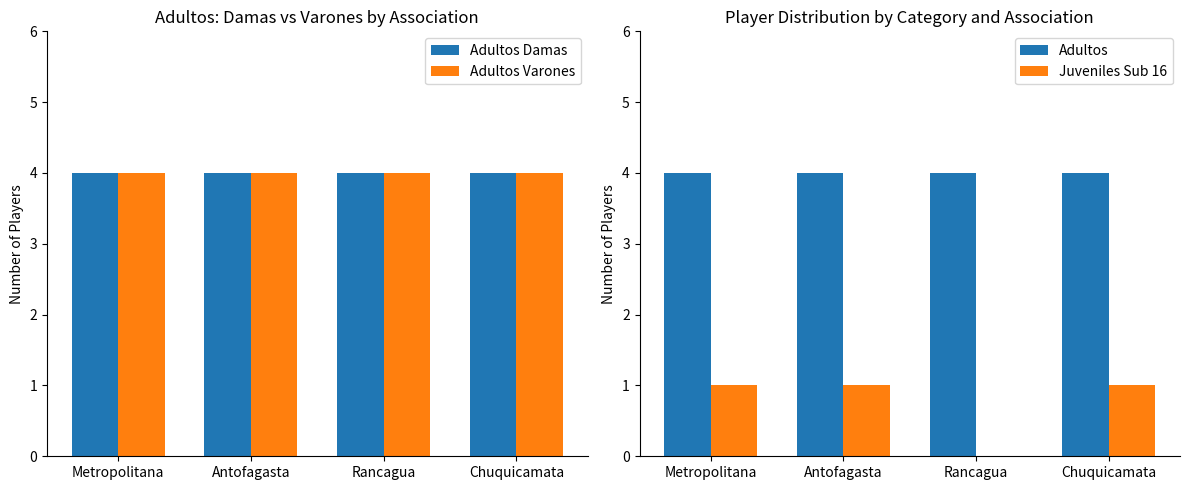

Which series changed the most between Metropolitana and Antofagasta?

Adultos Damas